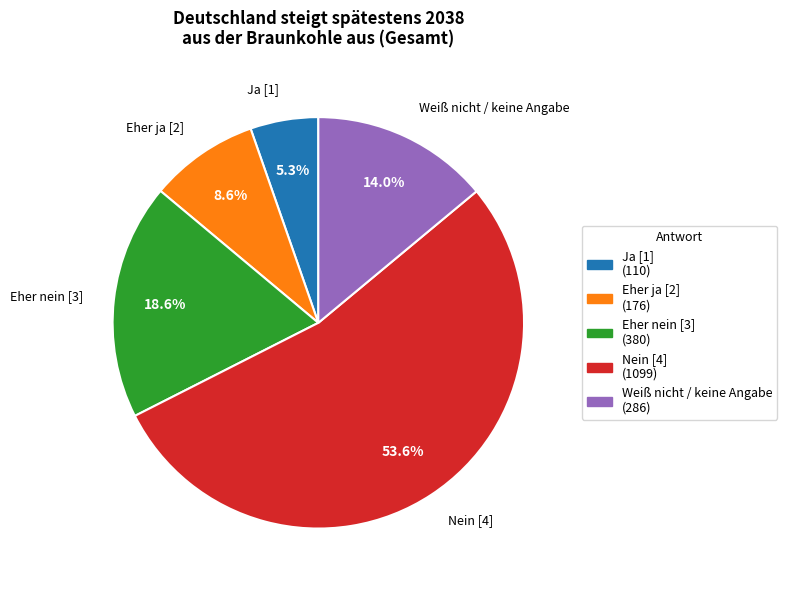

Do Nein [4] and Ja [1] together represent more than half of the pie?

Yes